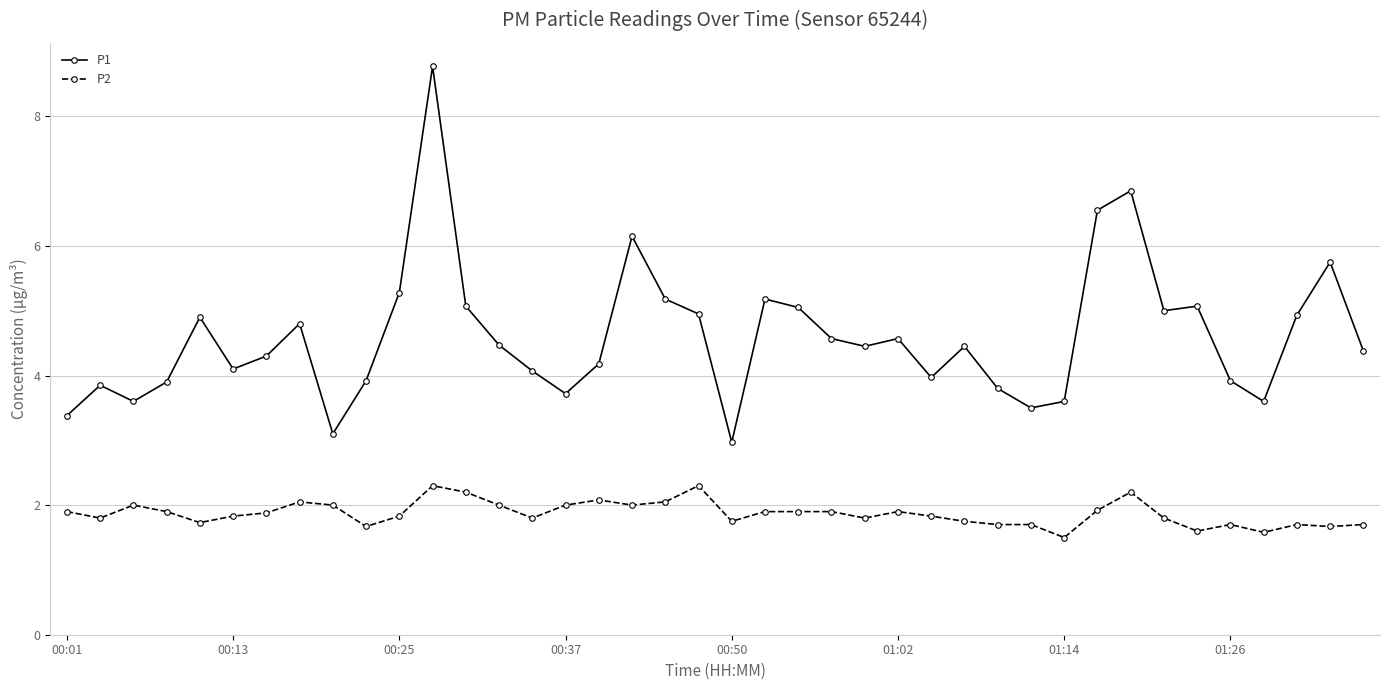

Does the chart display data point markers on the line(s)?

Yes